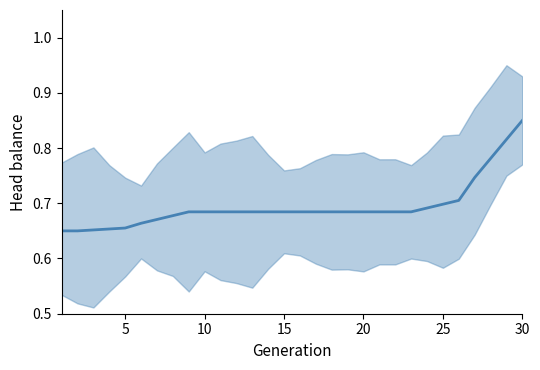

Reading left to right, transcribe all the data shown in this chart.

0.7	0.7	0.7	0.7	0.7	0.7	0.7	0.7	0.7	0.7	0.7	0.7	0.7	0.7	0.7	0.7	0.7	0.7	0.7	0.7	0.7	0.7	0.7	0.7	0.7	0.7	0.7	0.8	0.8	0.8